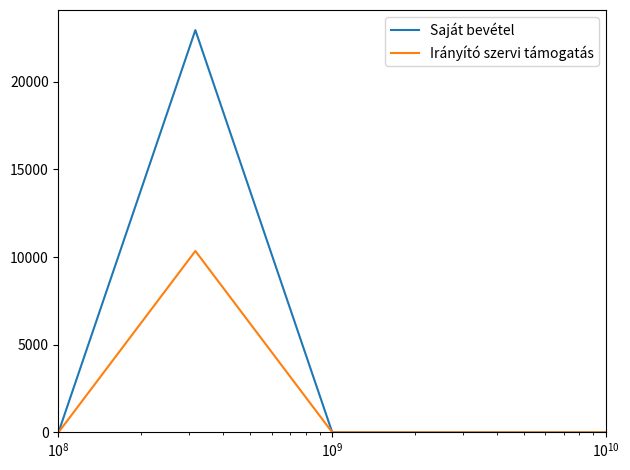

What is the greatest value displayed?

22940